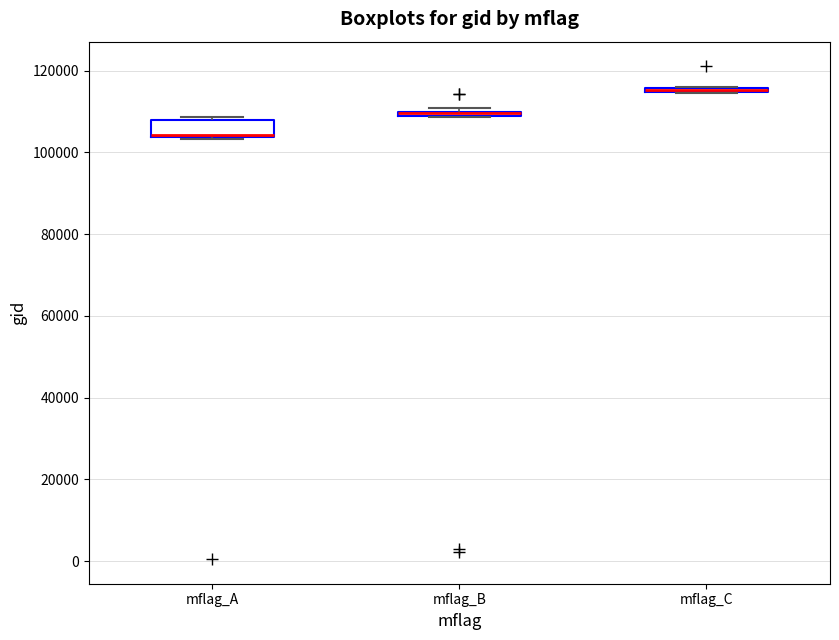

Where is the upper edge of the box for mflag_C on the y-axis? The values are not printed on the chart, so give them approximately, as read against the axis.

116000